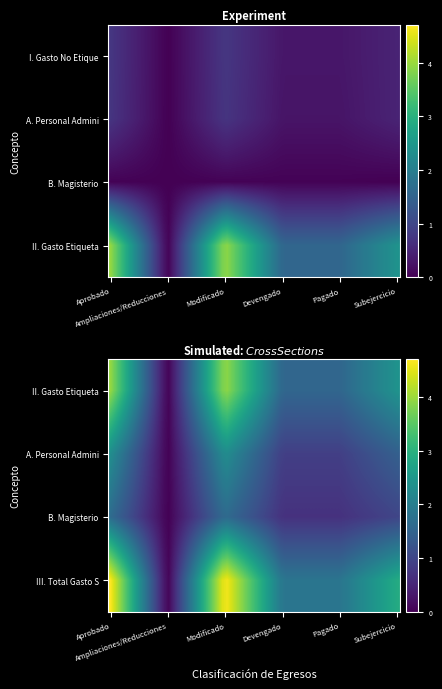

Which series changed the most between 0 and 5?

III. Total Gasto Servicios Pers.